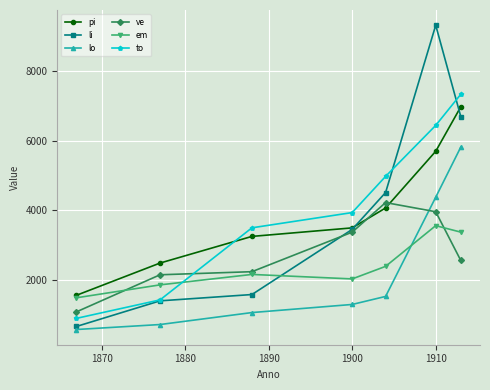

What is the value of the em point at the 5th from the left?

2383